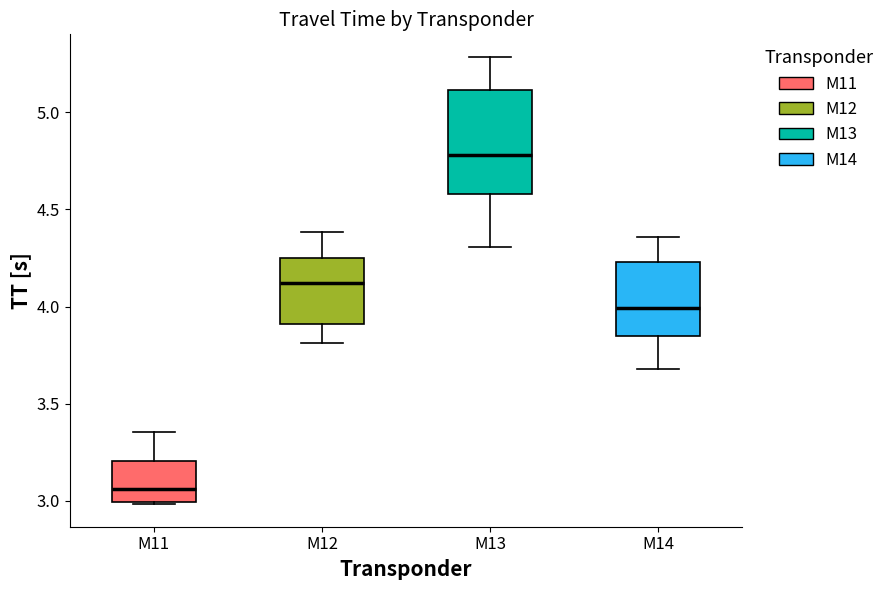

Where does the lower whisker of the box for M14 end on the y-axis? The values are not printed on the chart, so give them approximately, as read against the axis.

3.70